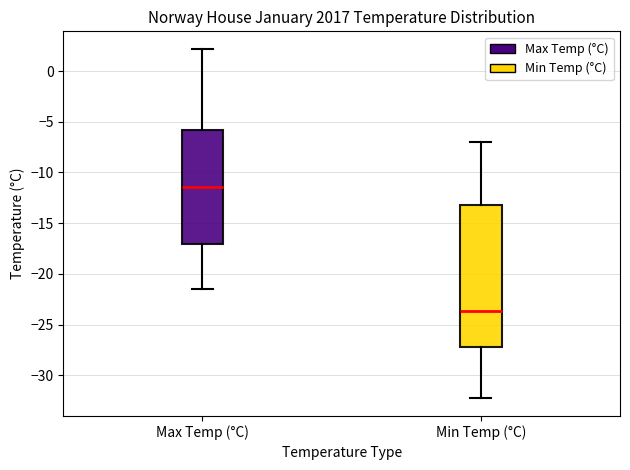

Which box is the tallest, from its lower edge to its upper edge?

Min Temp (°C)